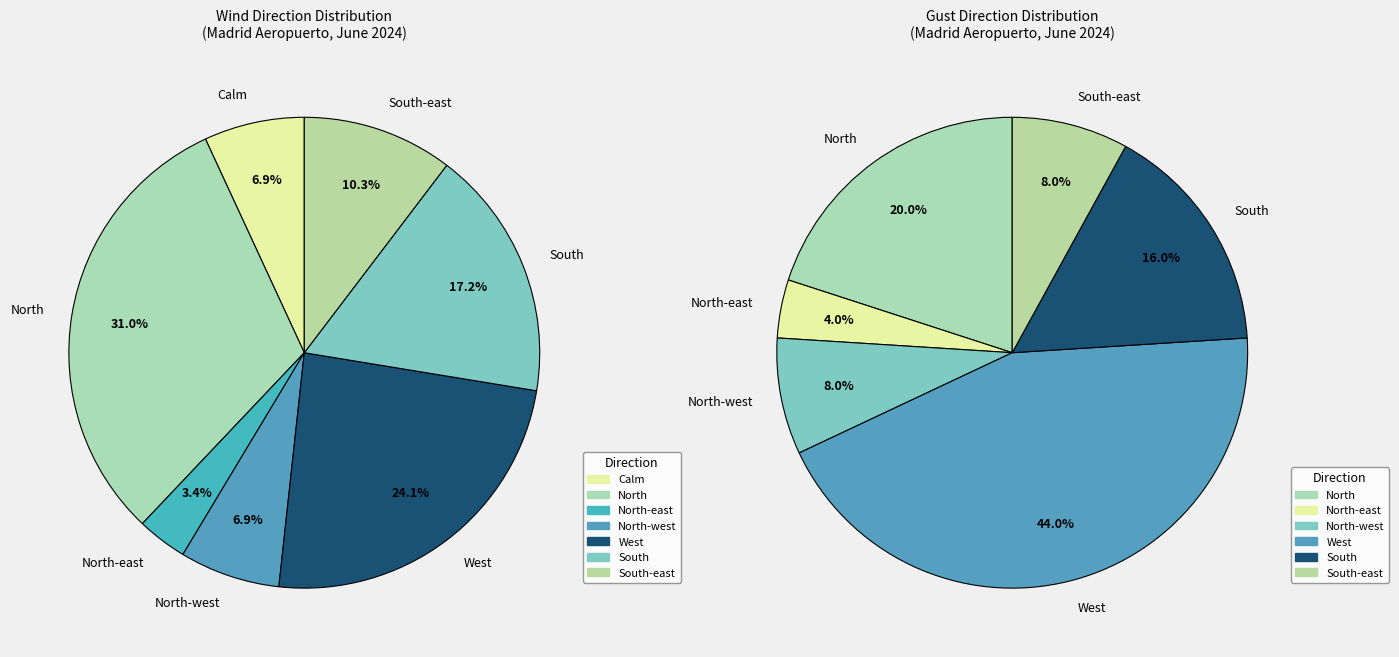

Is North-east the majority of the pie?

No